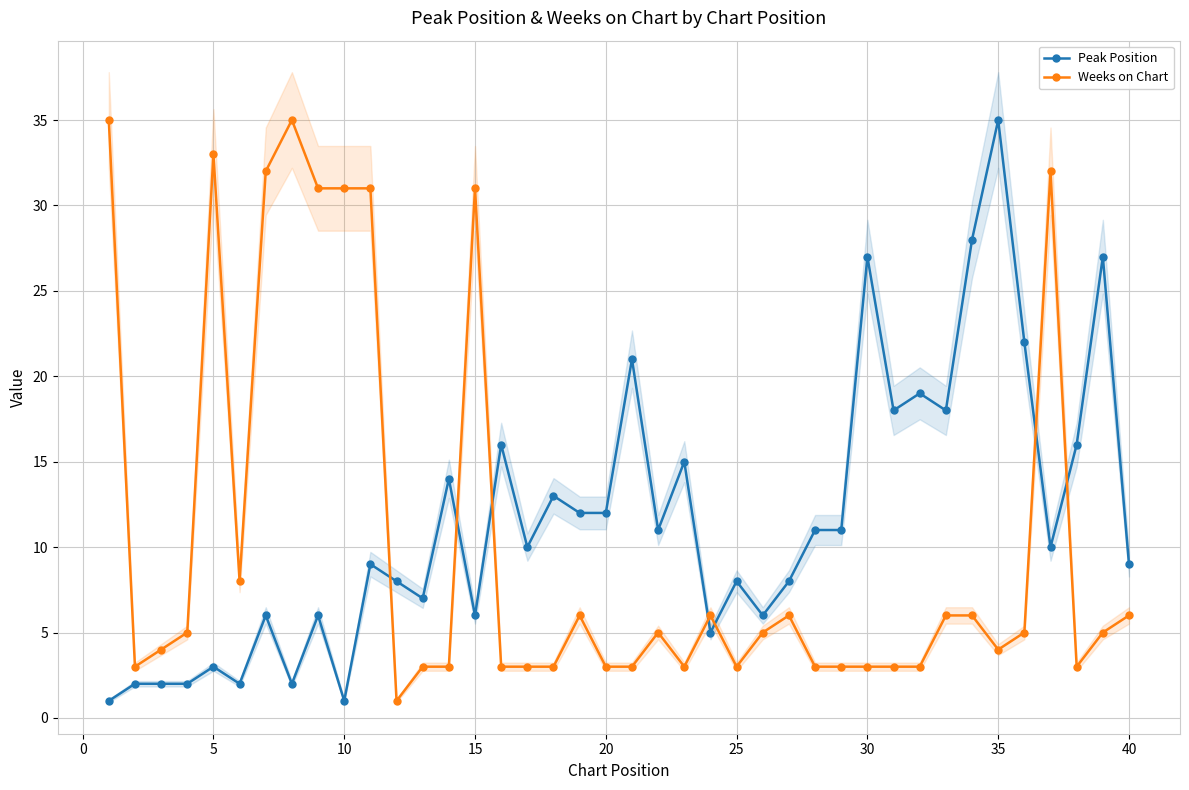

What is the difference between the second highest and second lowest values in the Weeks on Chart series?

32